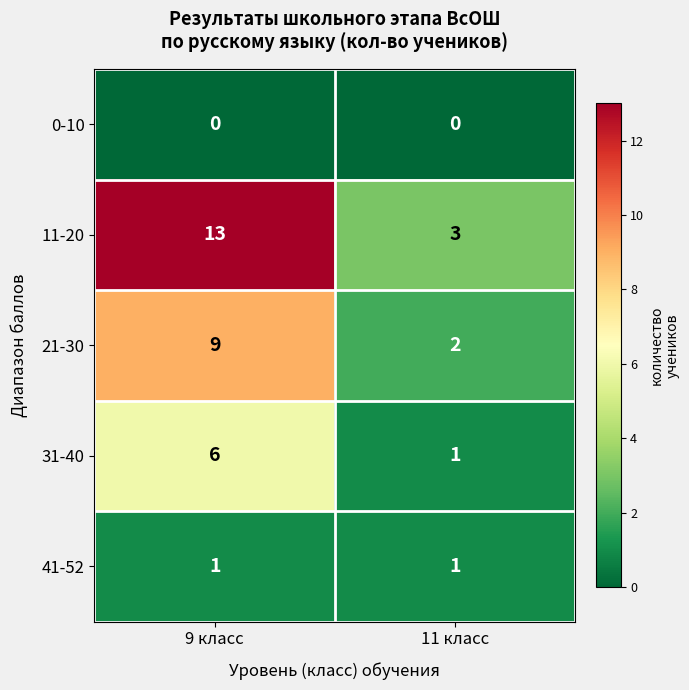

Rank the series by their maximum value, from lowest to highest.

0-10, 41-52, 31-40, 21-30, 11-20